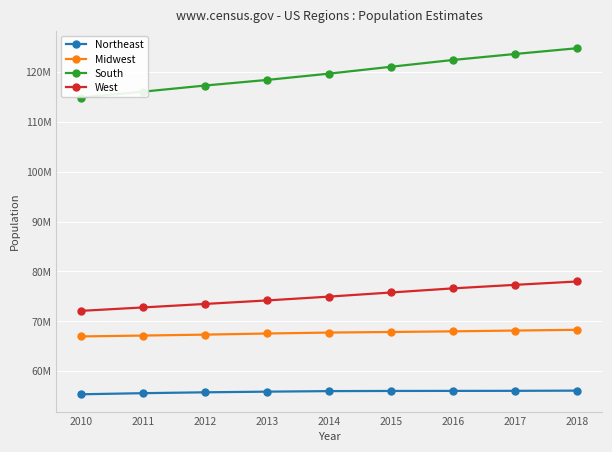

Which has a higher value, 2016 or 2018?

2018